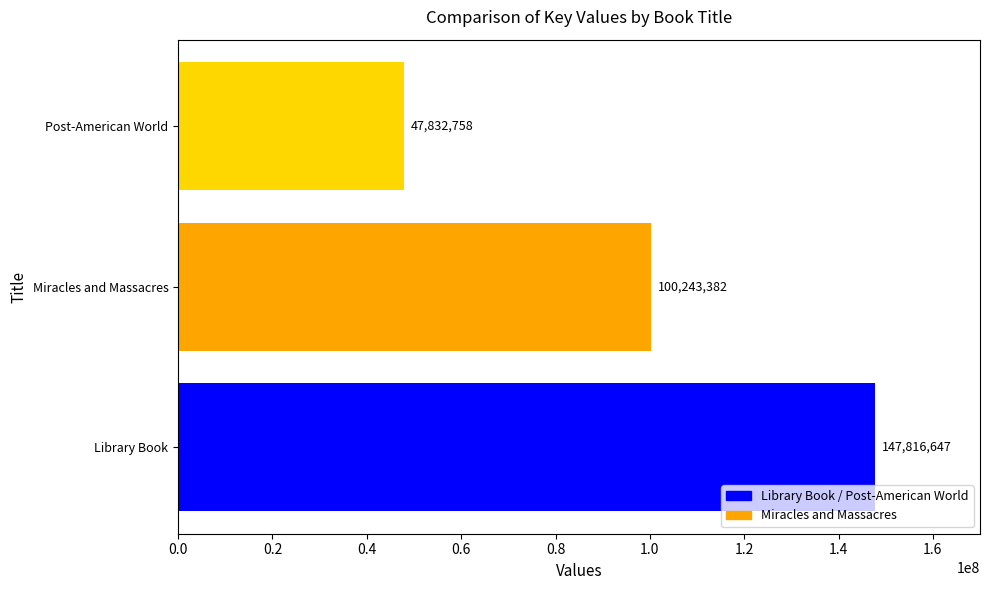

The value at Miracles and Massacres is 35701523. True or false?

False